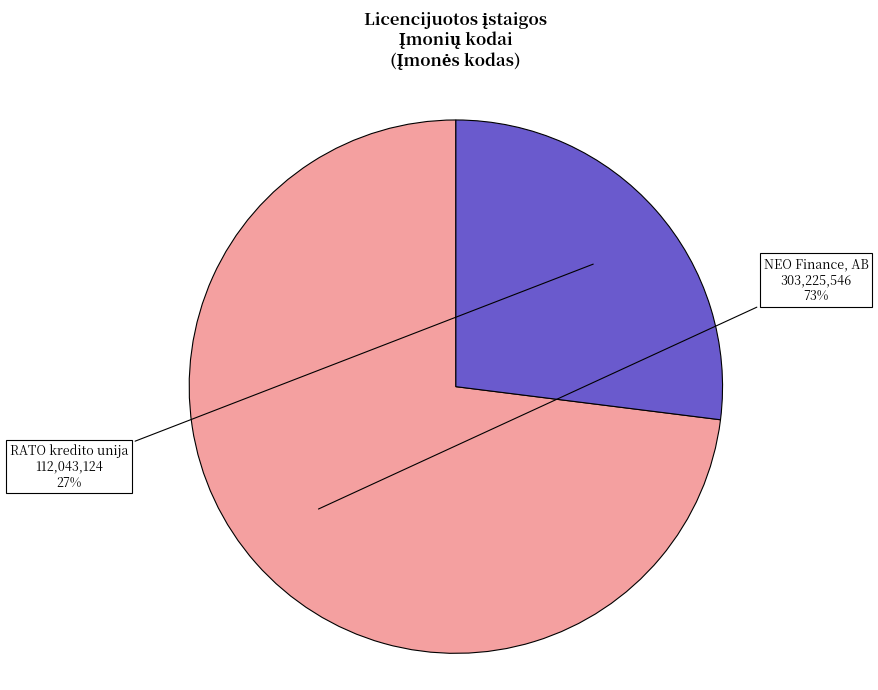

True or false: NEO Finance, AB accounts for 73% of the total.

True